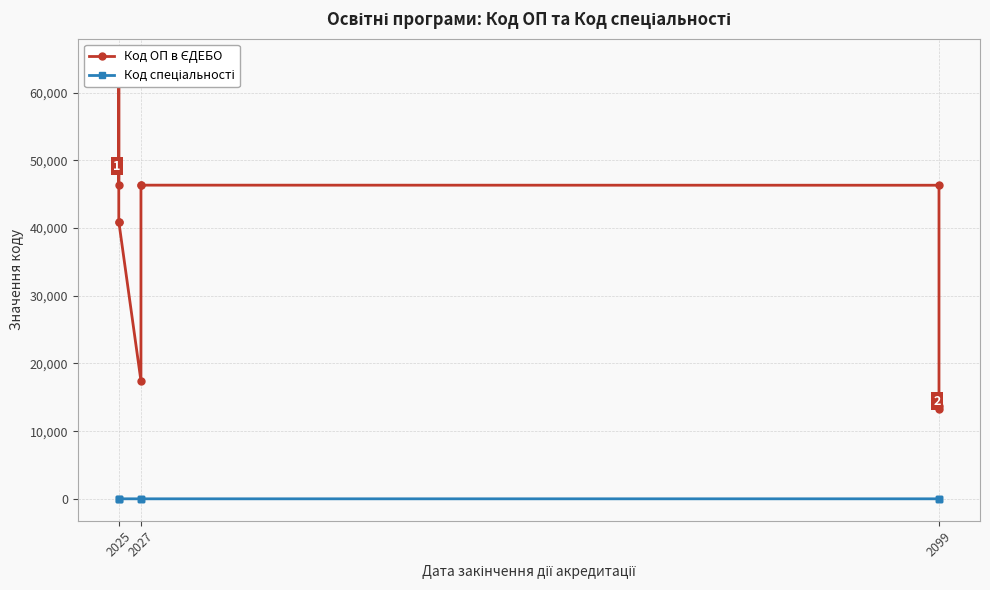

What is the maximum value shown in the chart?

64716